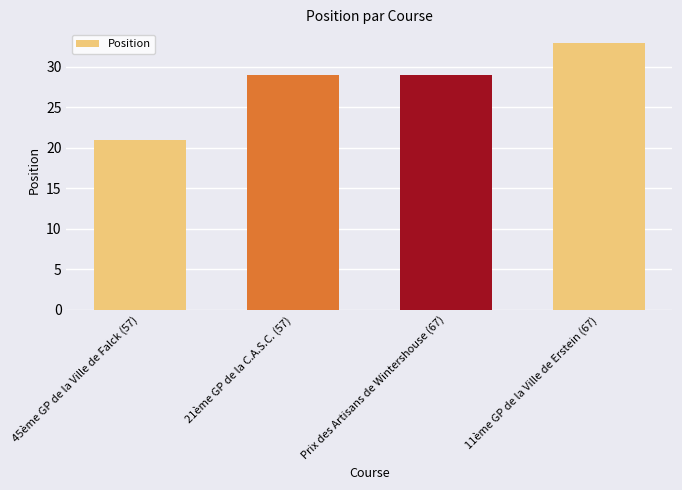

True or false: the data shows 21 at 45ème GP de la Ville de Falck (57).

True